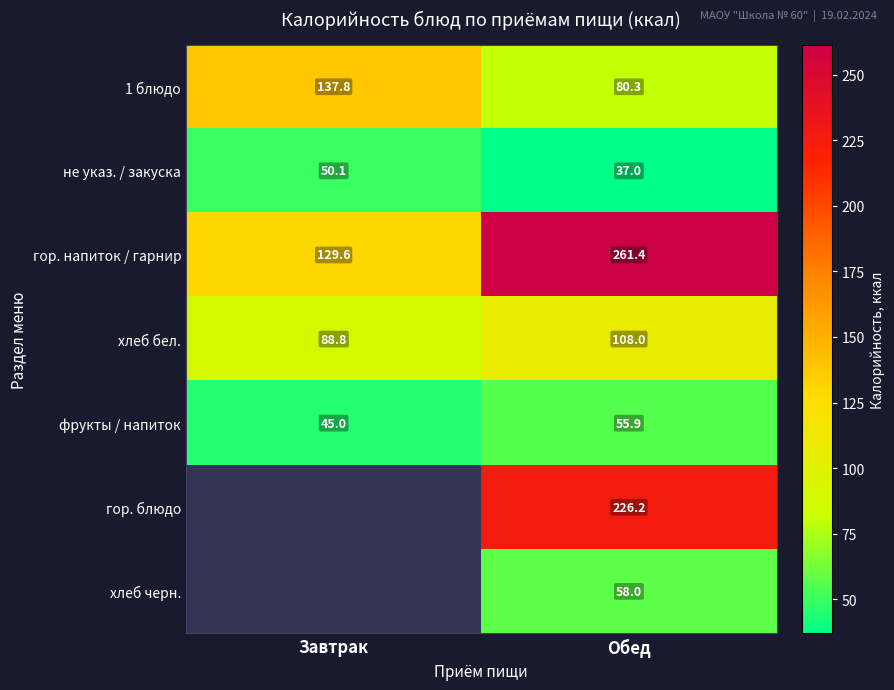

What is the greatest value displayed?

261.4